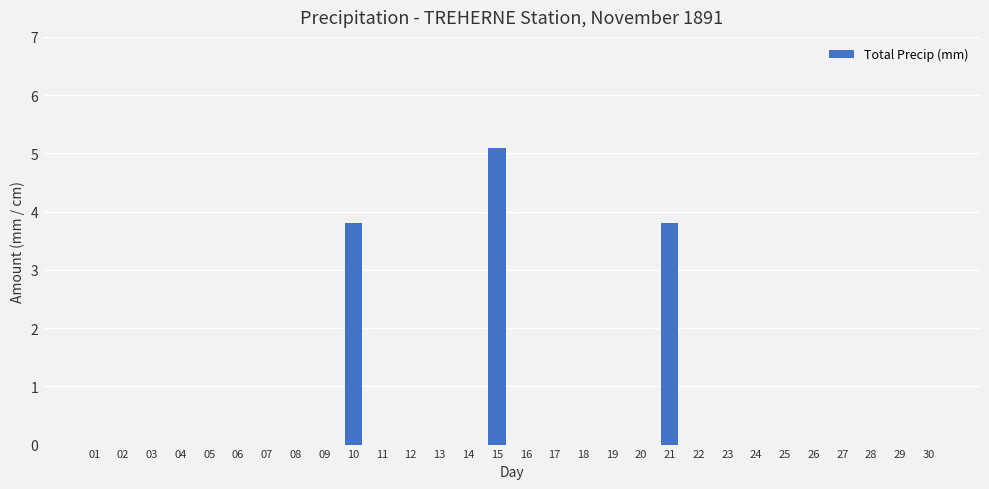

What is the sum of all values?

12.7